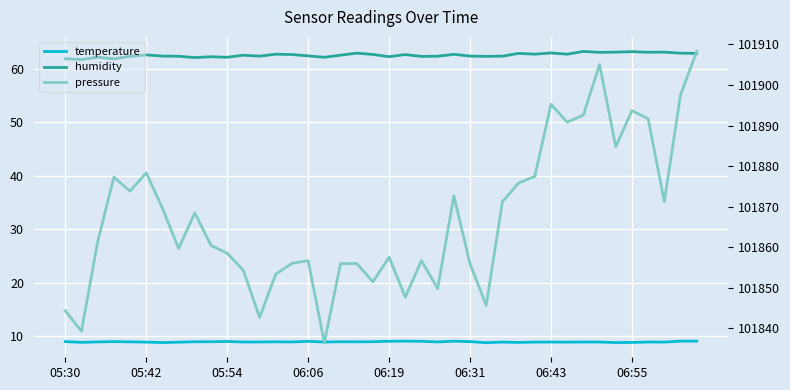

In humidity, how many points are lower than both neighbors (excluding endpoints)?

13